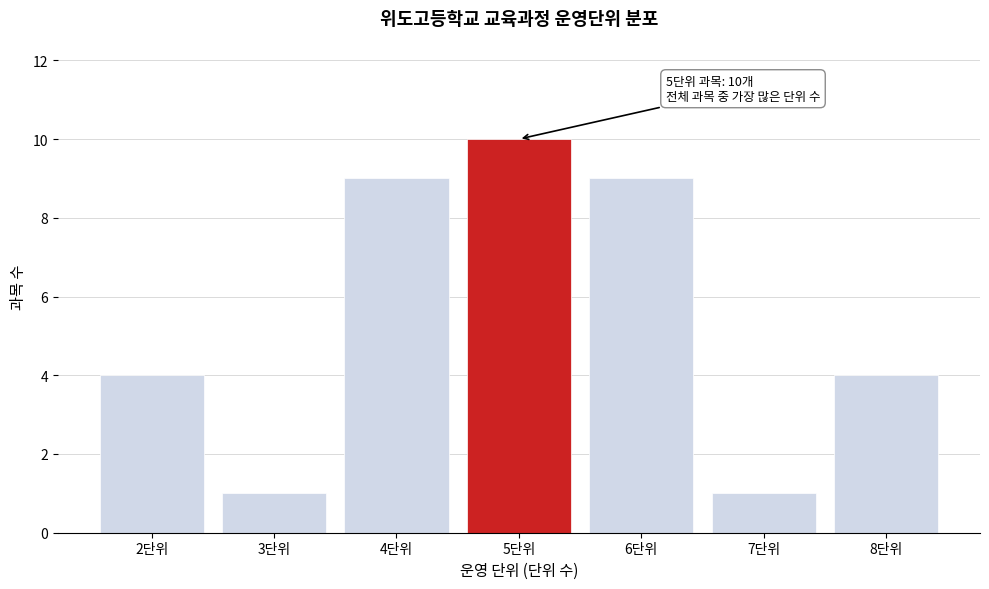

Which range on the x-axis has the tallest bar?

4.5 to 5.5